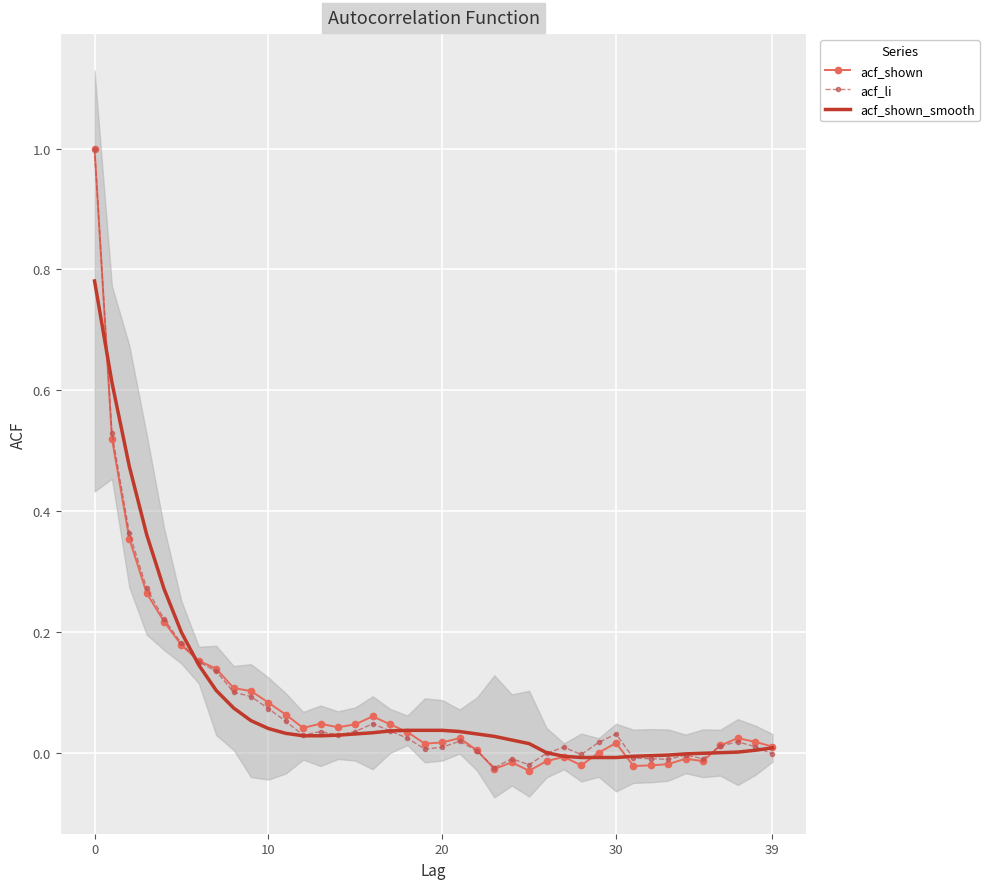

What is the maximum value shown in the chart?

1.0